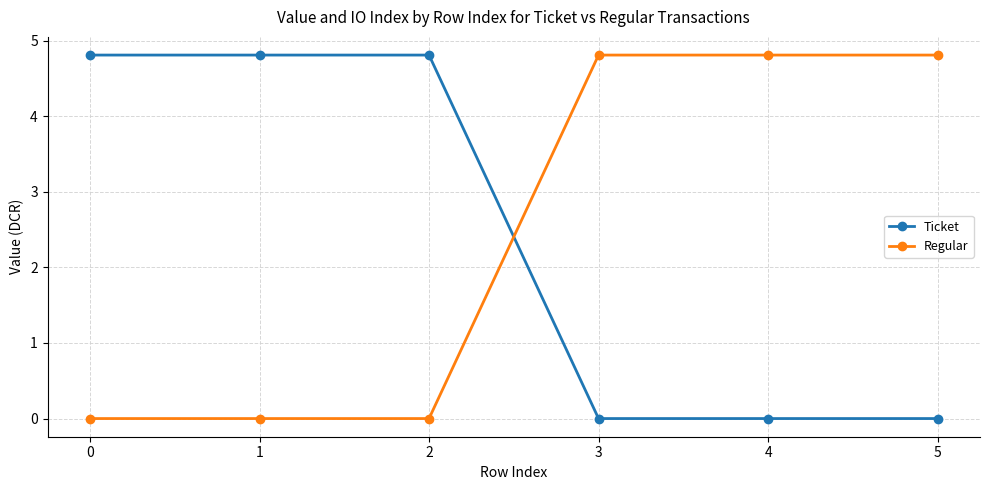

True or false: Ticket has a value of -1.6 at 3.

False